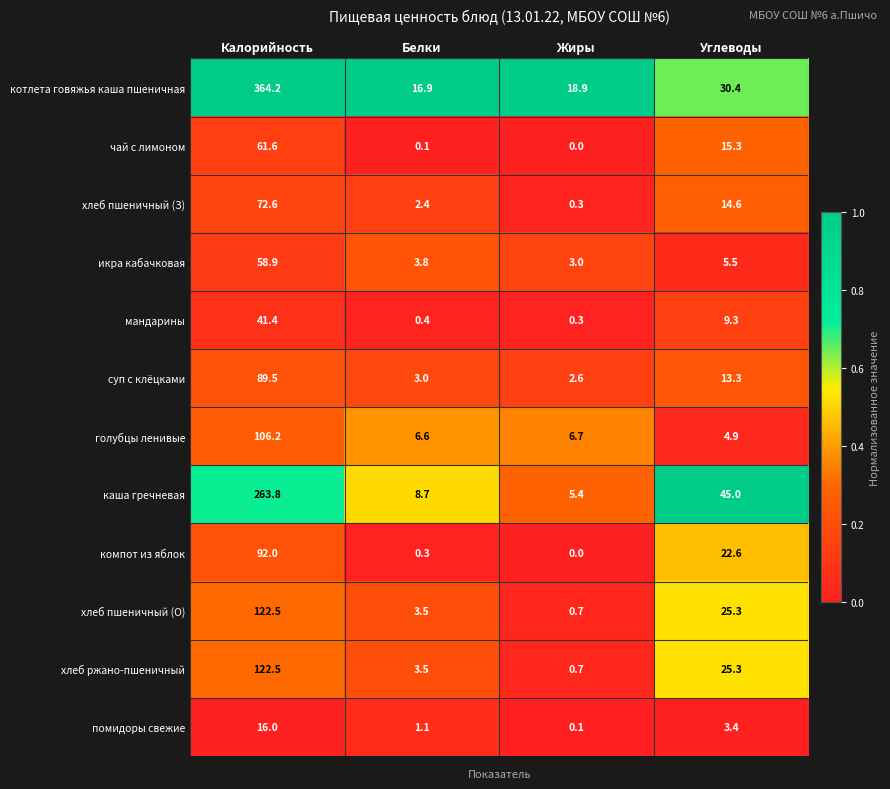

What is the maximum value for помидоры свежие?

16.0